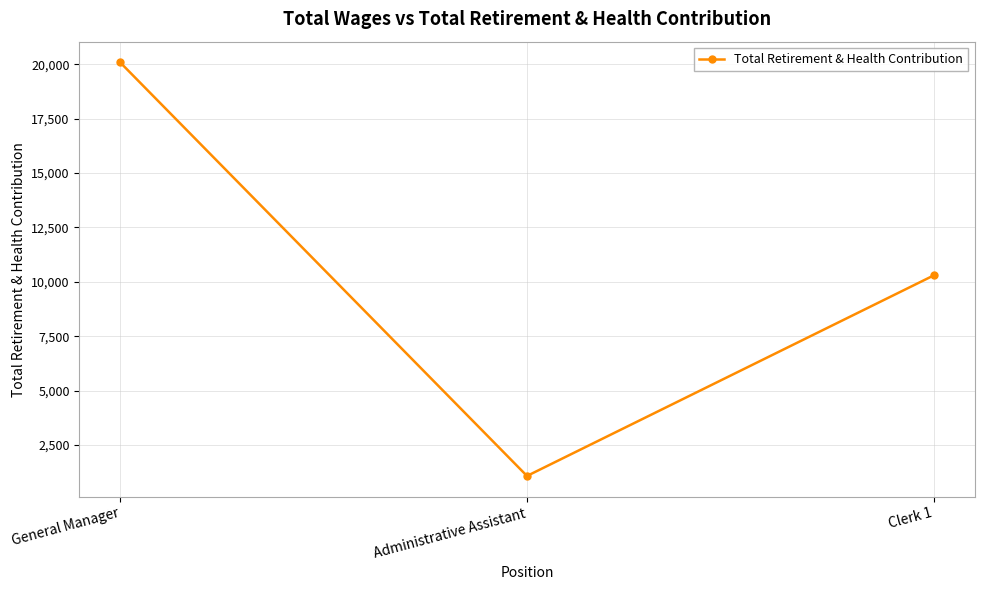

Is it true that the value at Clerk 1 is 10299?

True